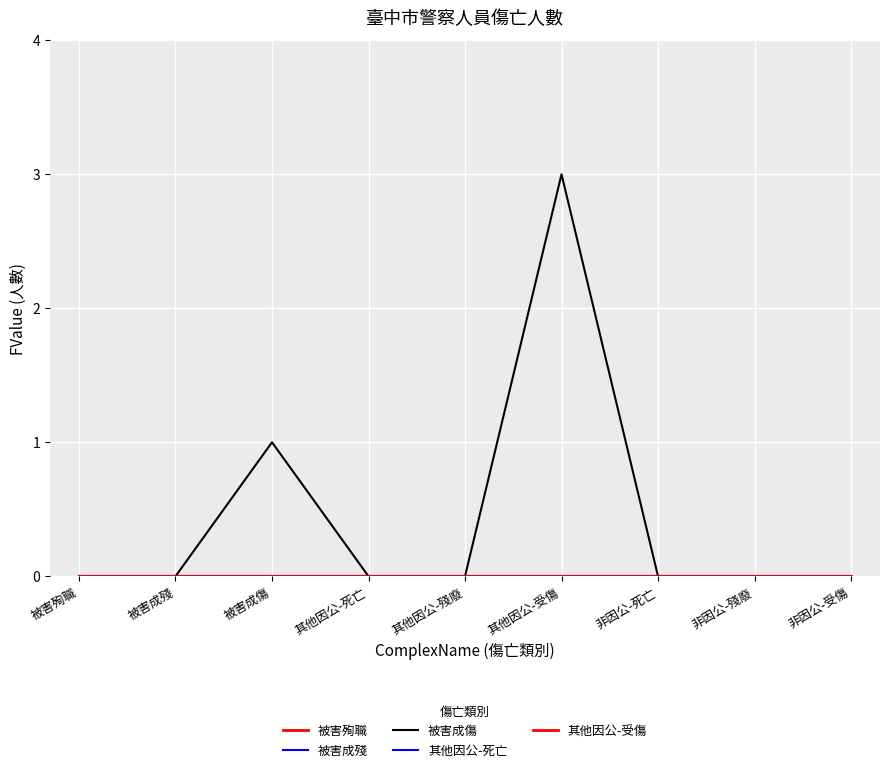

What position from the left is 非因公-受傷?

9